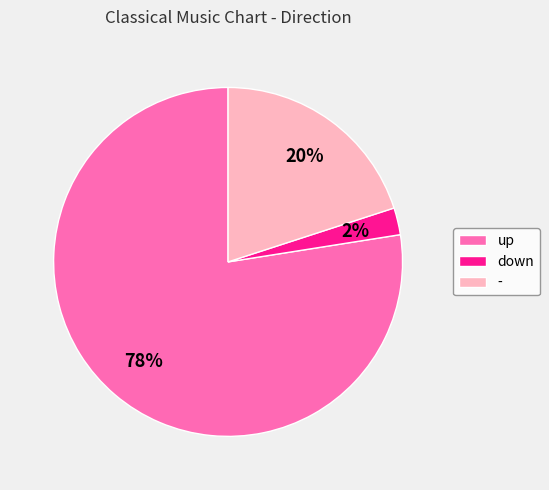

Is up the majority of the pie?

Yes